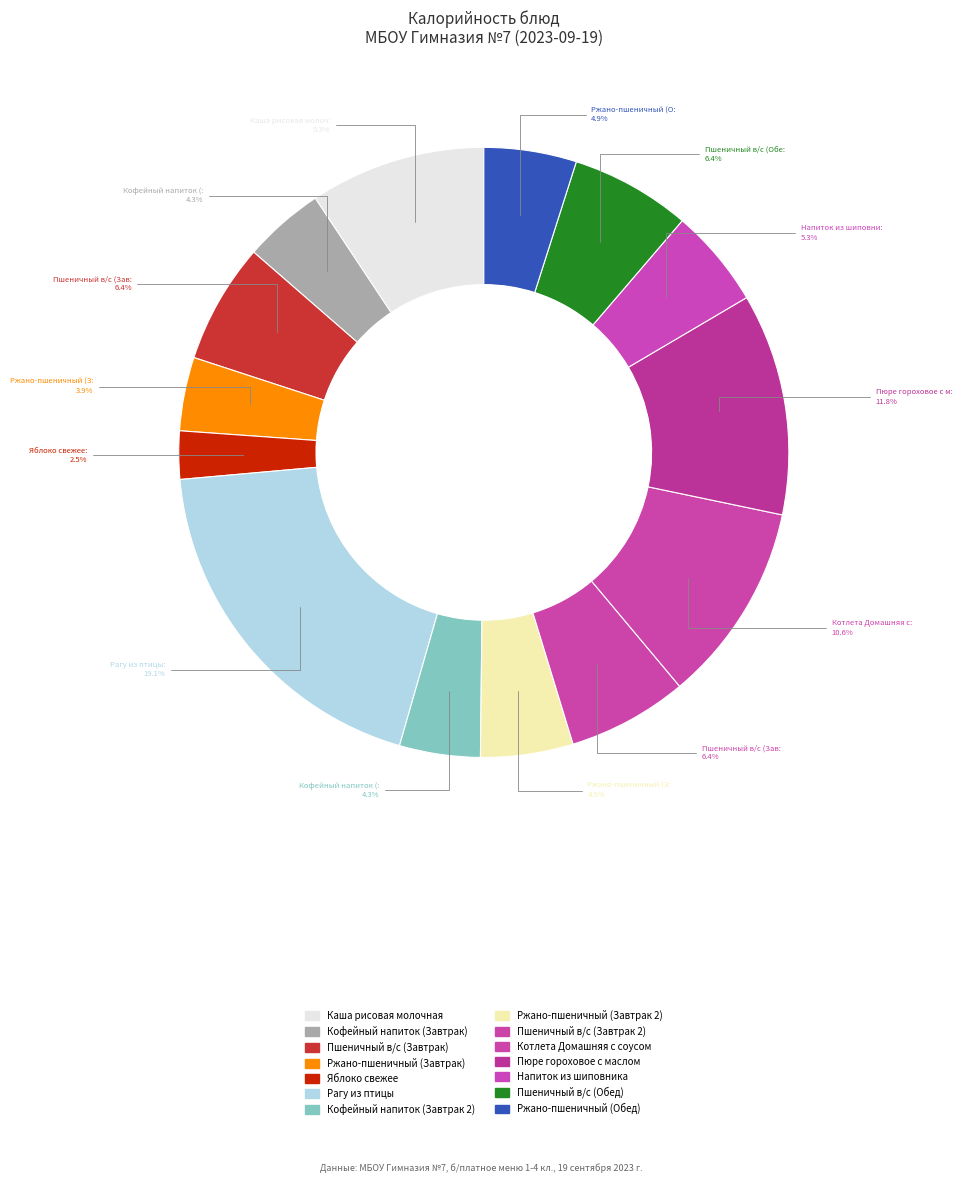

How many segments does this pie chart have?

14